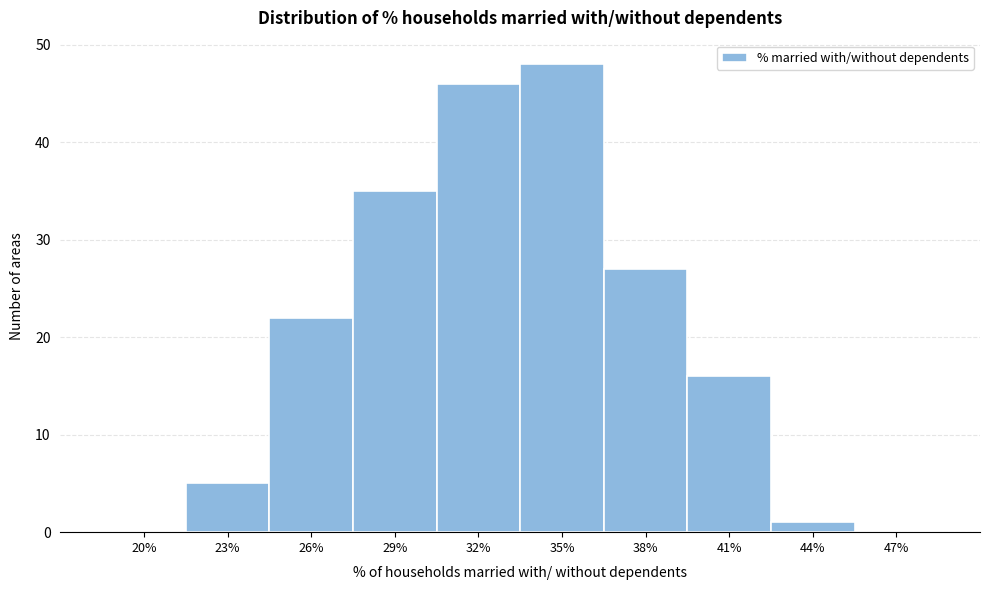

Reading left to right, what are all the values shown in this chart?

20%=0	23%=5	26%=22	29%=35	32%=46	35%=48	38%=27	41%=16	44%=1	47%=0